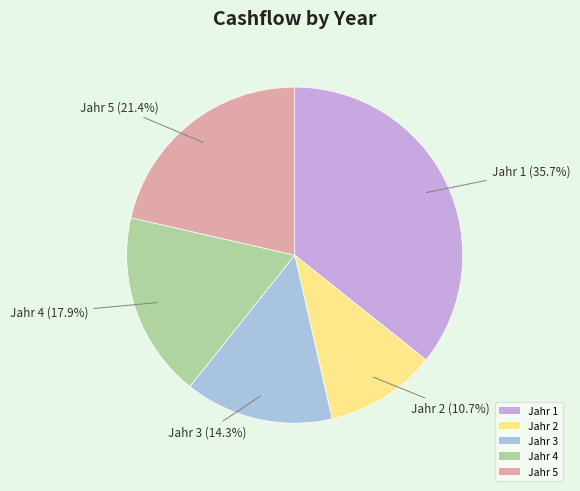

How many segments does this pie chart have?

5